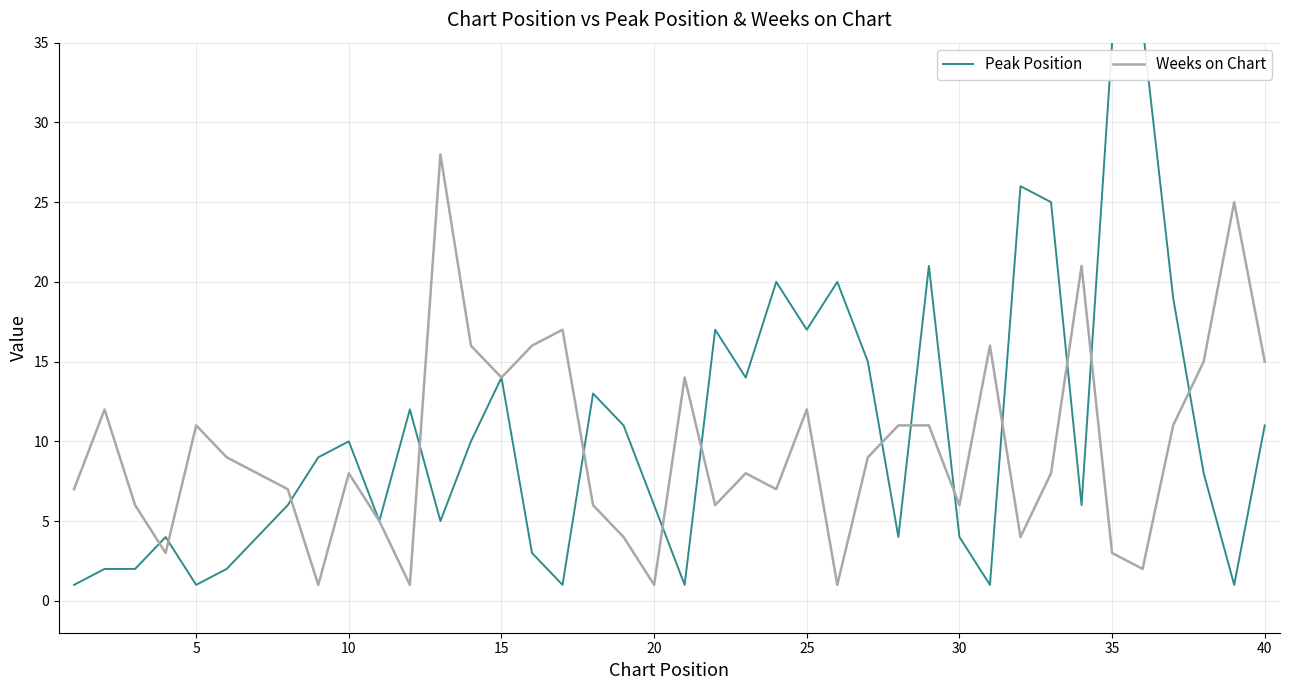

What is the average value of the Weeks on Chart series?

10